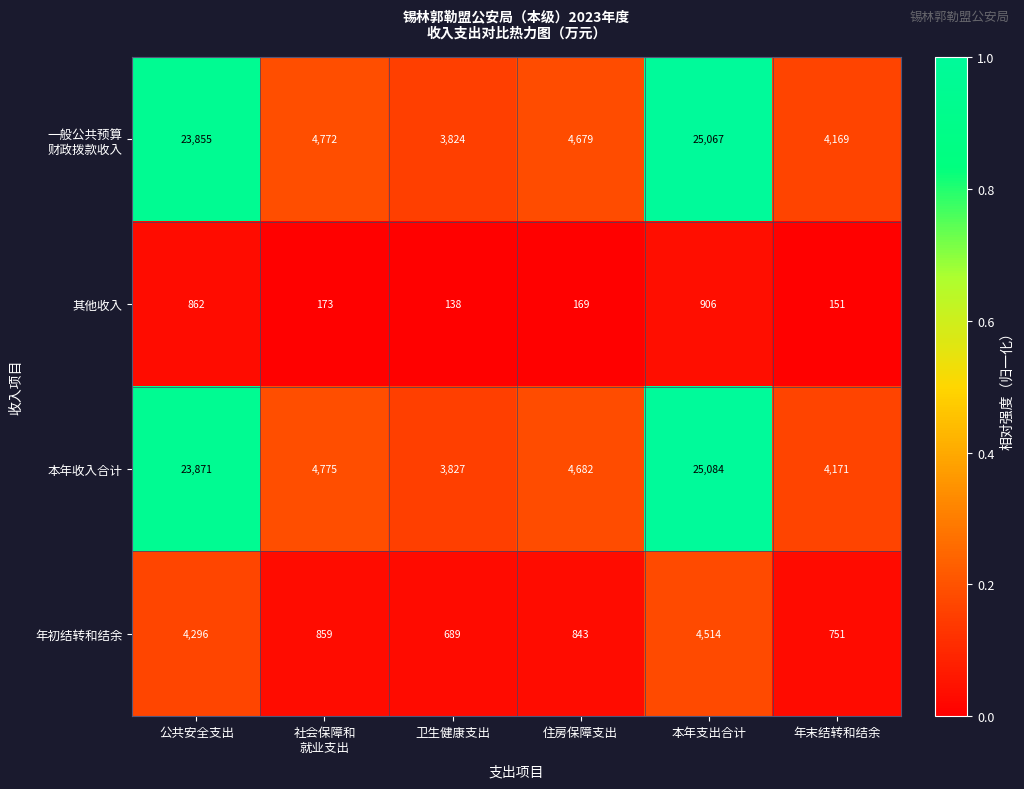

What is the spread (max minus min) of values at 公共安全支出?

23009